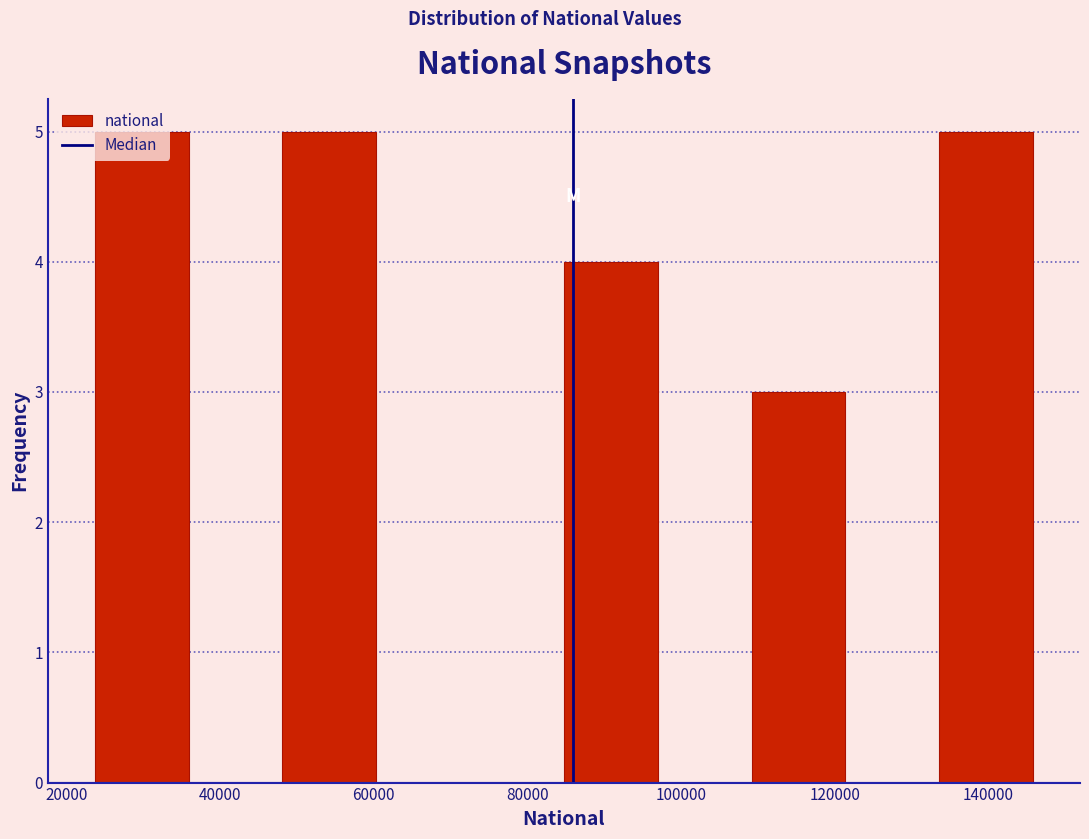

Reading left to right, transcribe this chart: for each bar, give the range it covers on the x-axis and its height. Neither the bar edges nor the heights are printed on the chart, so give them approximately, as read against the axes.

24000 to 36000: 5
36000 to 48000: 0
48000 to 60000: 5
60000 to 72000: 0
72000 to 84000: 0
84000 to 96000: 4
96000 to 110000: 0
110000 to 122000: 3
122000 to 134000: 0
134000 to 146000: 5